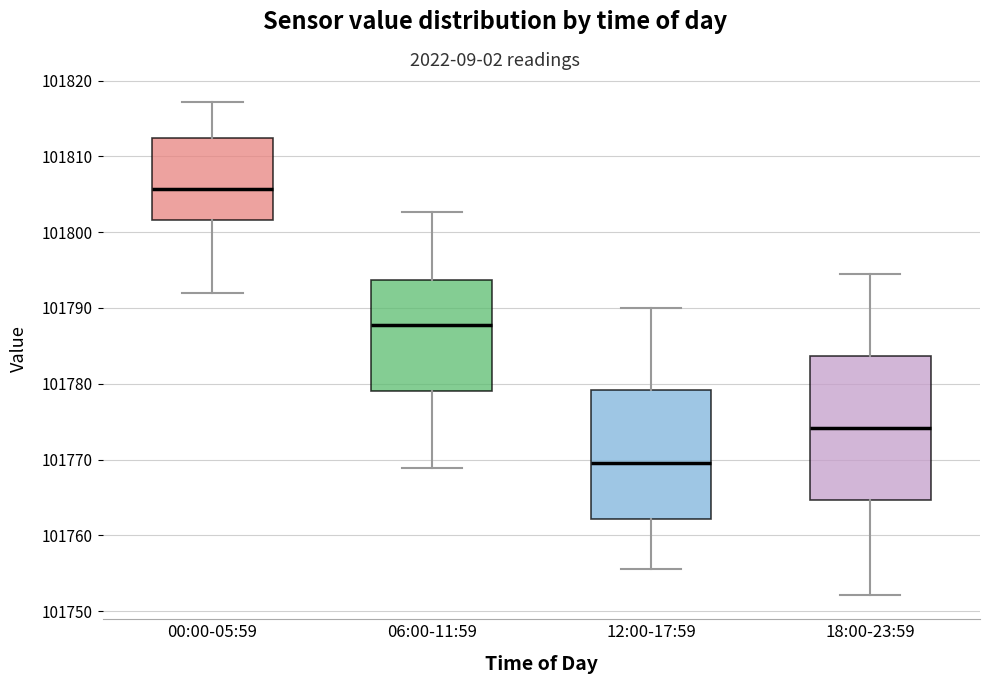

Reading left to right, transcribe this box plot: for each box, give where its median line is, the range the box spans, and where its two whiskers end, as read against the y-axis. The values are not printed on the chart, so give them approximately, as read against the axis.

00:00-05:59: median 101806, box 101802 to 101812, whiskers 101792 to 101817
06:00-11:59: median 101788, box 101779 to 101794, whiskers 101769 to 101803
12:00-17:59: median 101770, box 101762 to 101779, whiskers 101756 to 101790
18:00-23:59: median 101774, box 101765 to 101784, whiskers 101752 to 101794